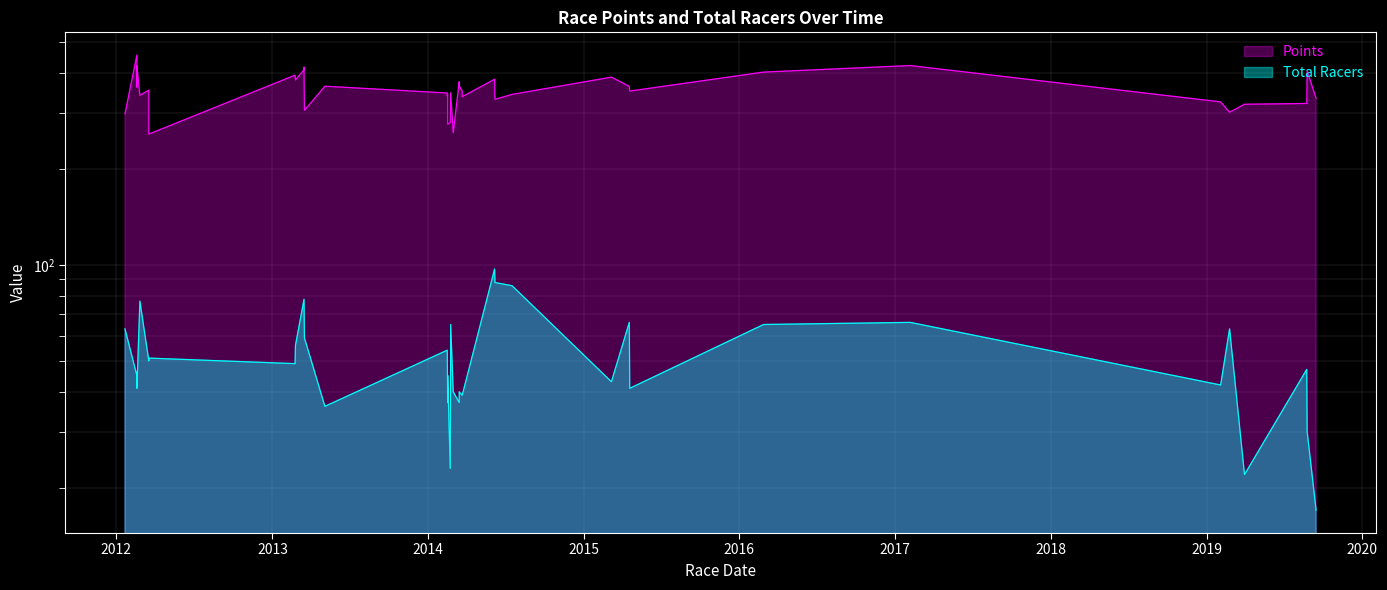

Which series has the largest total across all categories?

Points